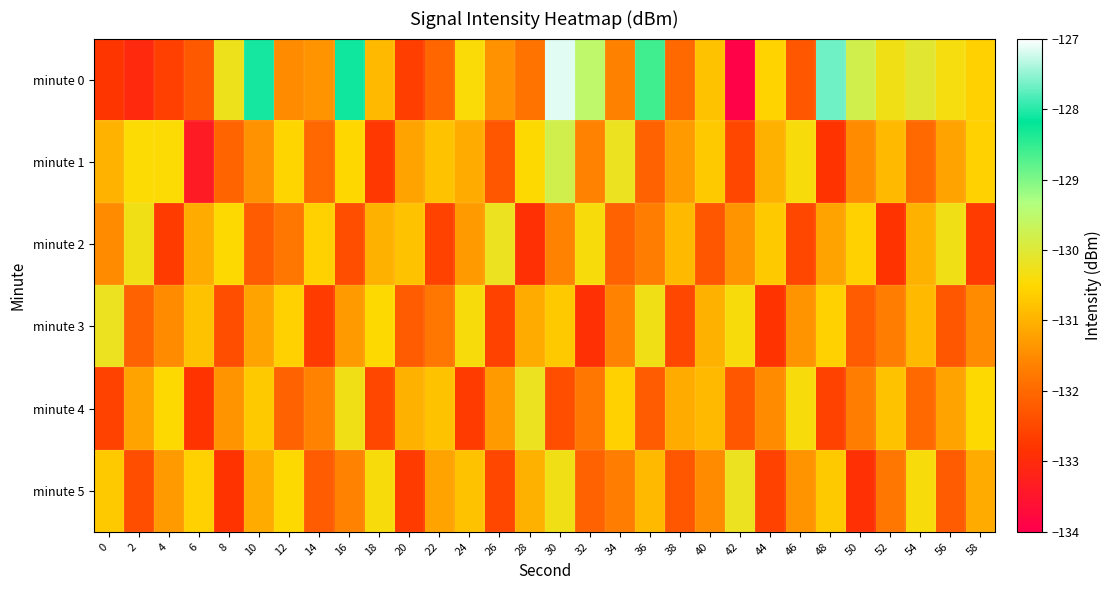

How many series are shown in this chart?

6